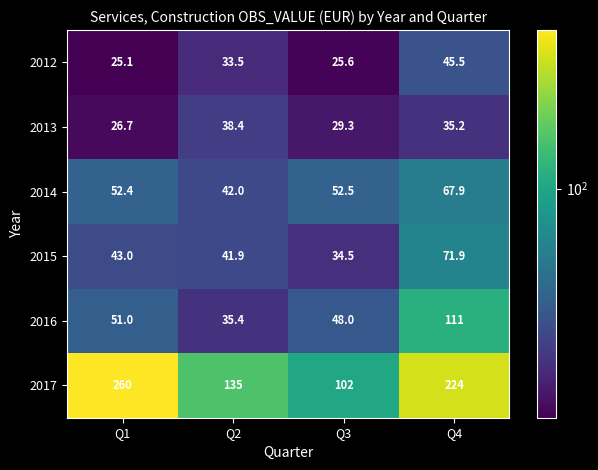

What is the sum of the 2012 values at Q4 and Q3?

71.1